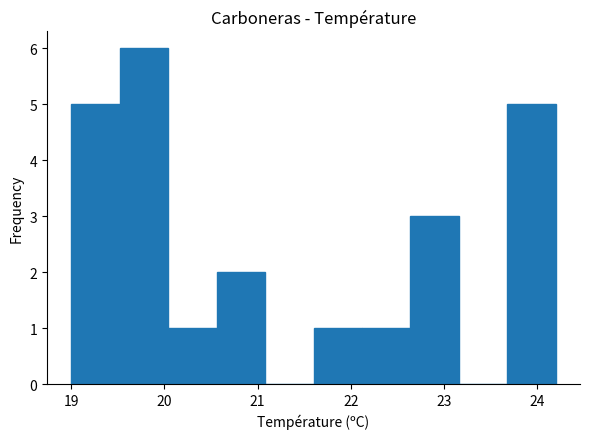

Reading left to right, transcribe this chart: for each bar, give the range it covers on the x-axis and its height. Neither the bar edges nor the heights are printed on the chart, so give them approximately, as read against the axes.

19.00 to 19.52: 5
19.52 to 20.04: 6
20.04 to 20.56: 1
20.56 to 21.08: 2
21.08 to 21.60: 0
21.60 to 22.12: 1
22.12 to 22.64: 1
22.64 to 23.16: 3
23.16 to 23.68: 0
23.68 to 24.20: 5